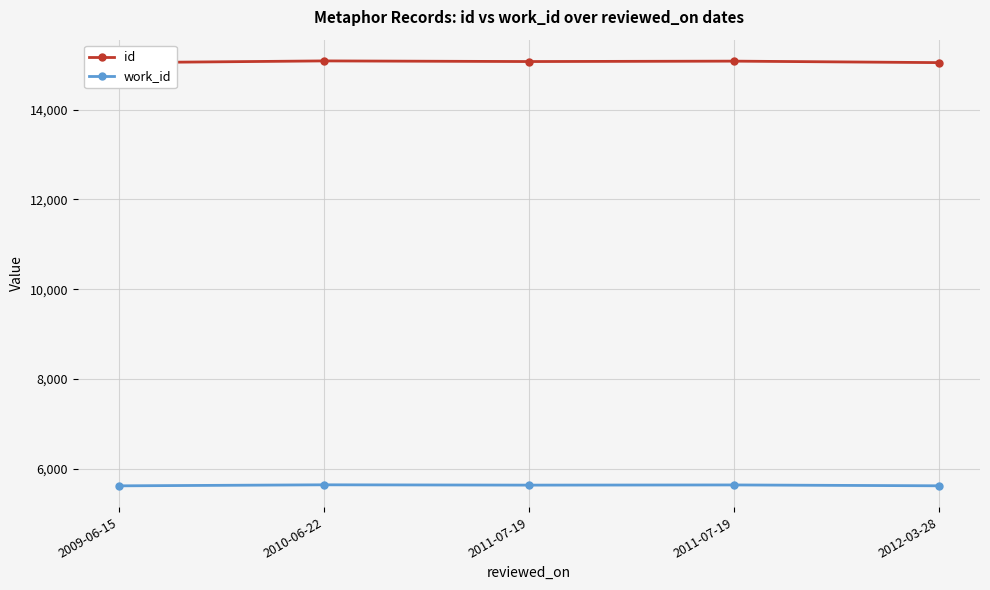

What is the label of the 5th point from the left?

2012-03-28